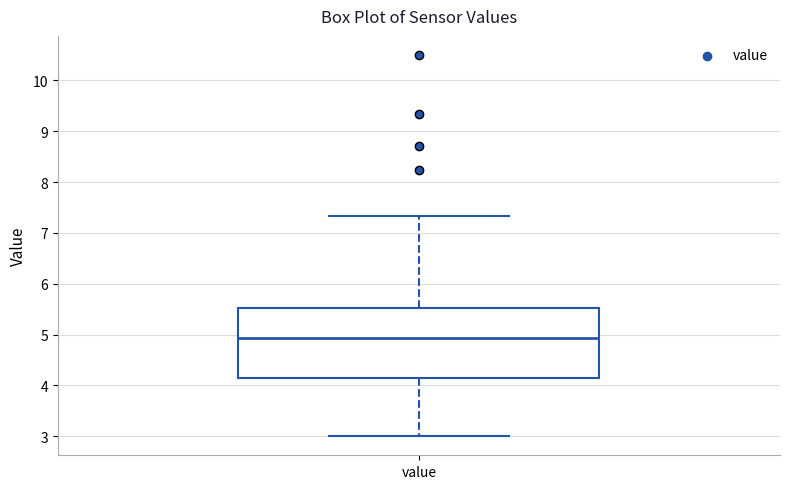

Where does the median line of the box for value sit on the y-axis? The values are not printed on the chart, so give them approximately, as read against the axis.

4.9